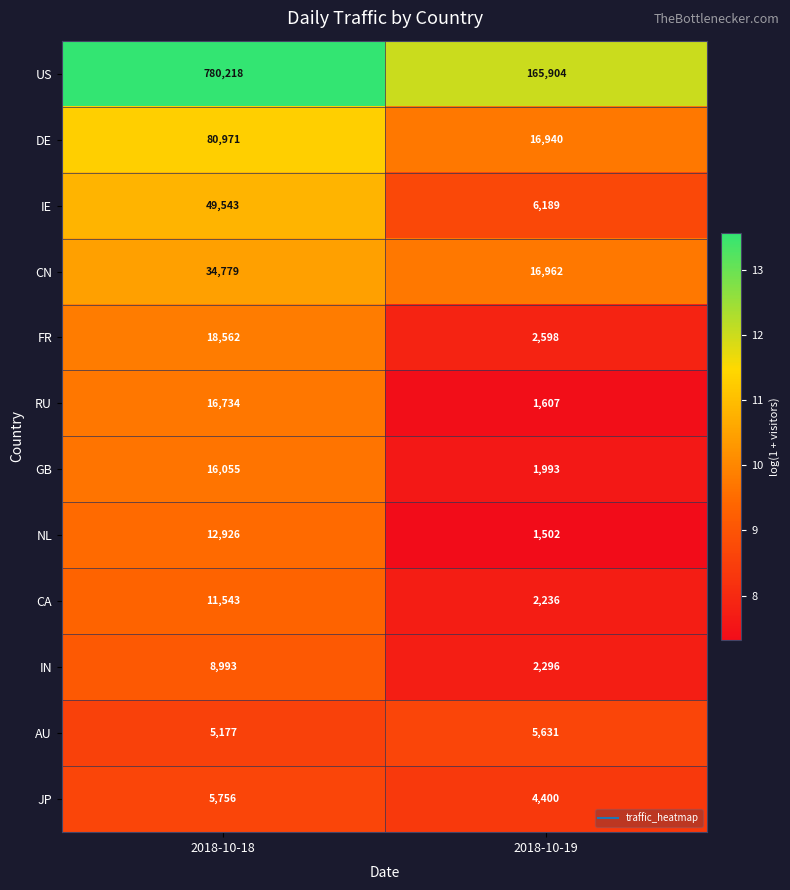

What is the approximate value of CA at 2018-10-19, to the nearest 50?

2250